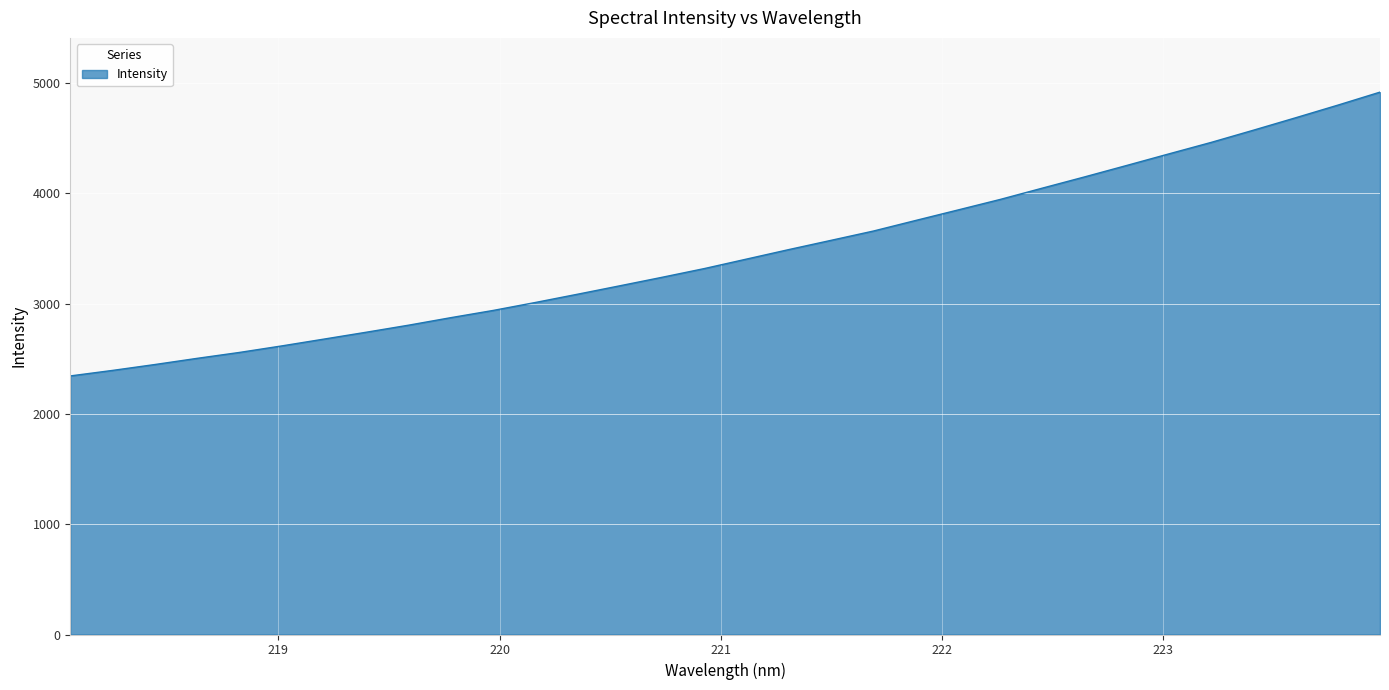

Count the number of categories in the chart.

32